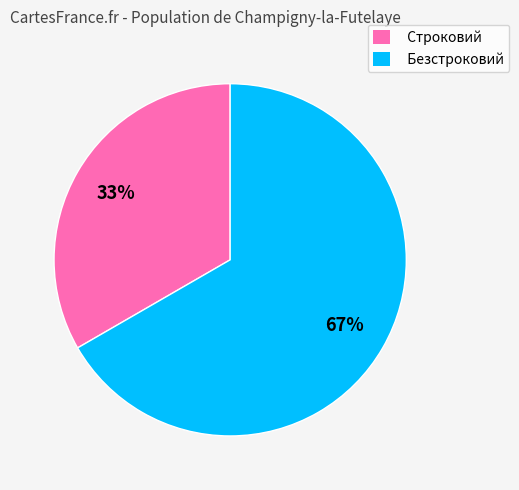

To the nearest percent, what portion does Безстроковий represent?

67%